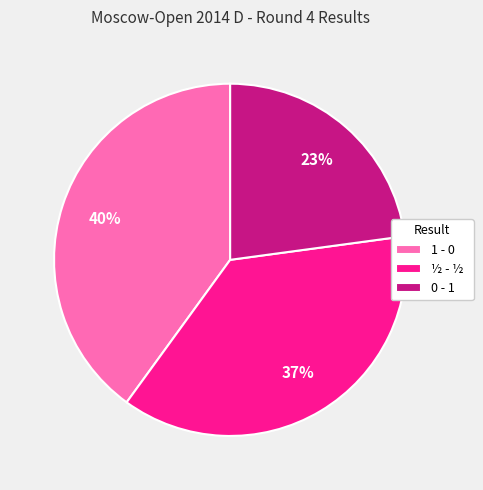

Is there any slice that represents more than half of the pie?

No